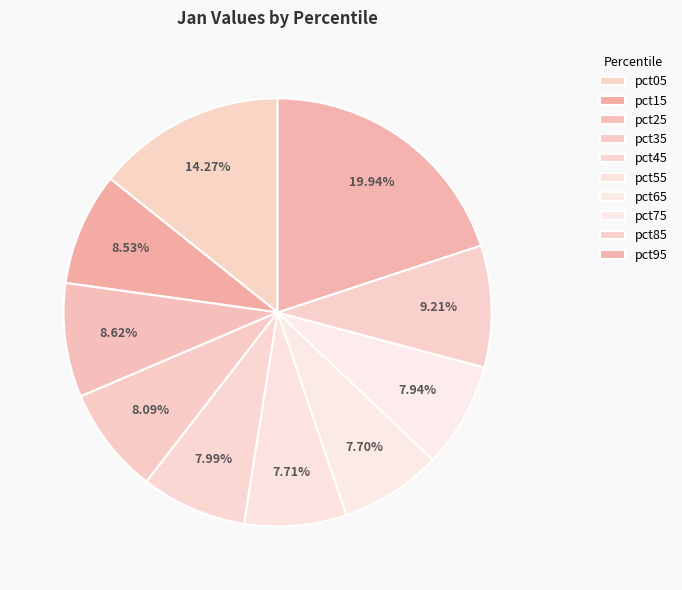

The pct15 slice represents 9% of the pie. True or false?

True